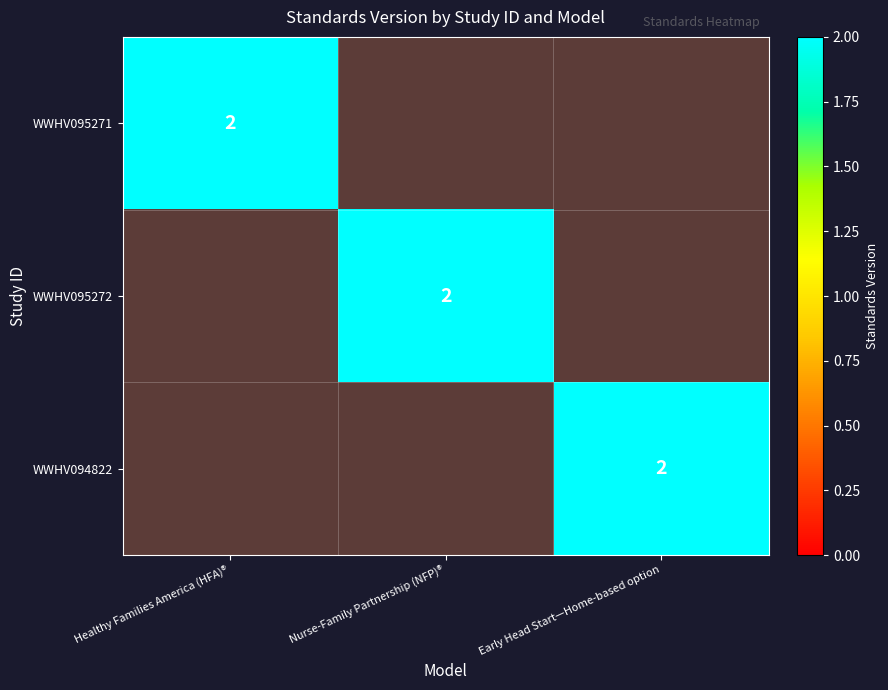

The WWHV094822 series shows 1 at Nurse-Family Partnership (NFP)®. True or false?

False